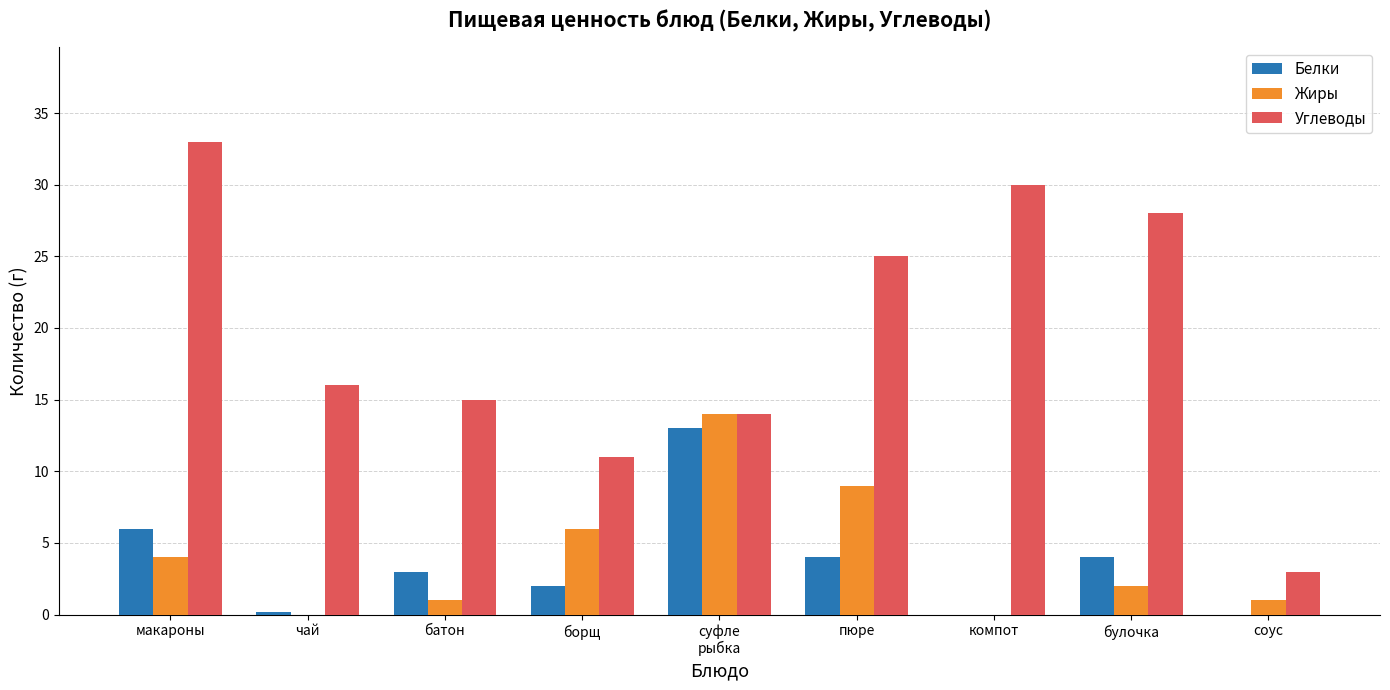

Is it true that Белки equals 6.0 at компот?

False